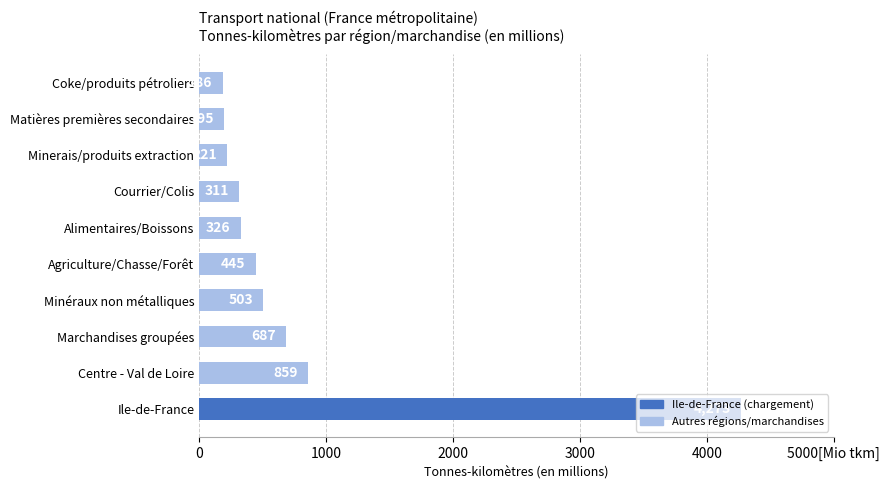

Does the chart contain any negative values?

No